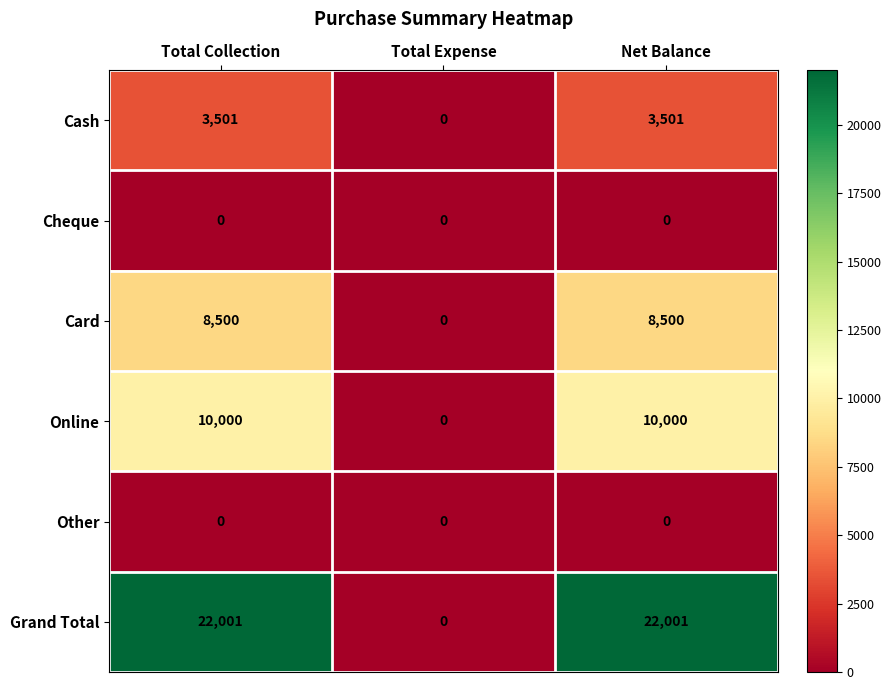

What is the greatest value displayed?

22001